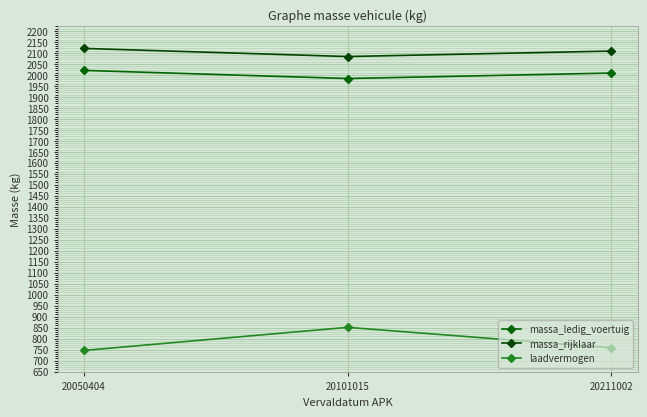

Which series has the largest total across all categories?

massa_rijklaar